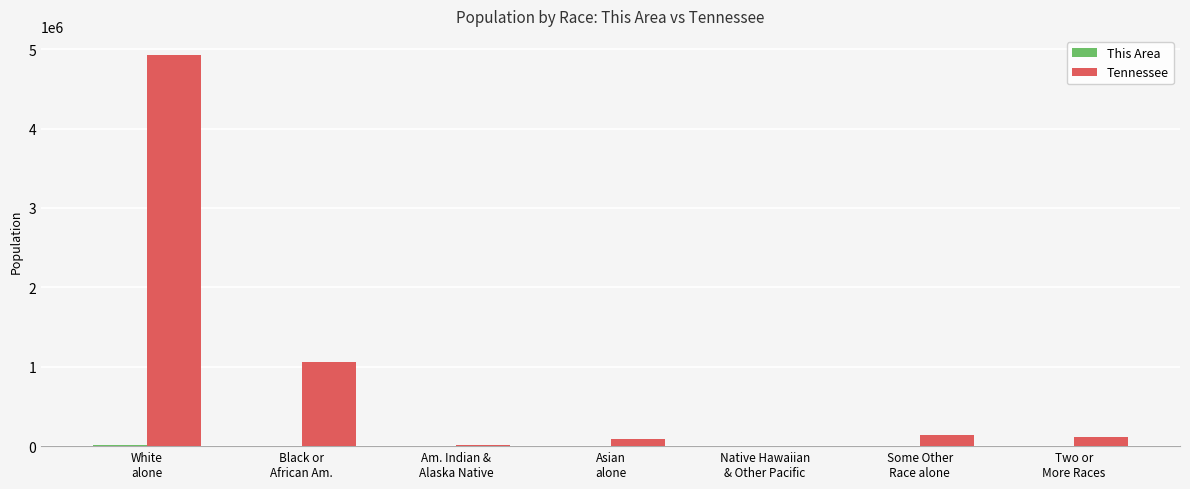

What is the greatest value displayed?

4921948